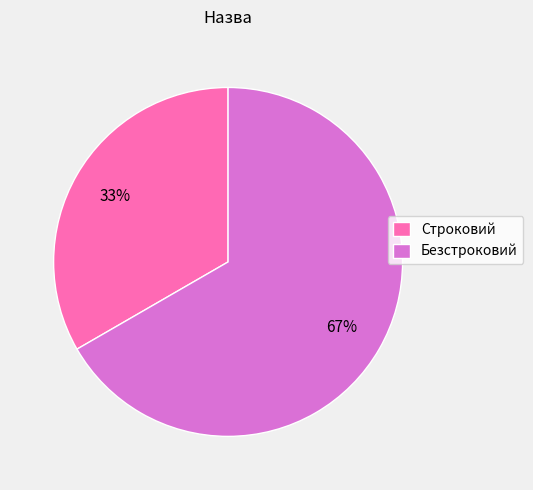

What is the smallest slice in the pie chart?

Строковий